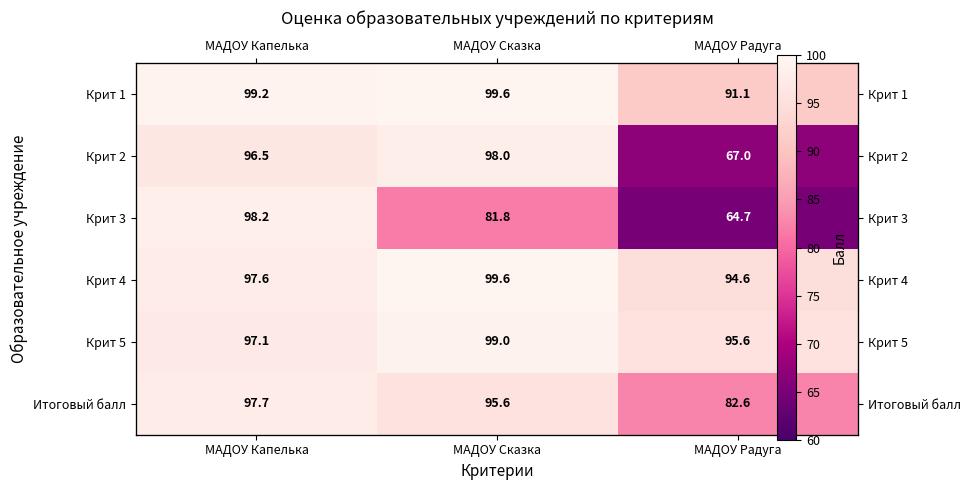

At which label is Крит 4 closest to 97?

МАДОУ Капелька